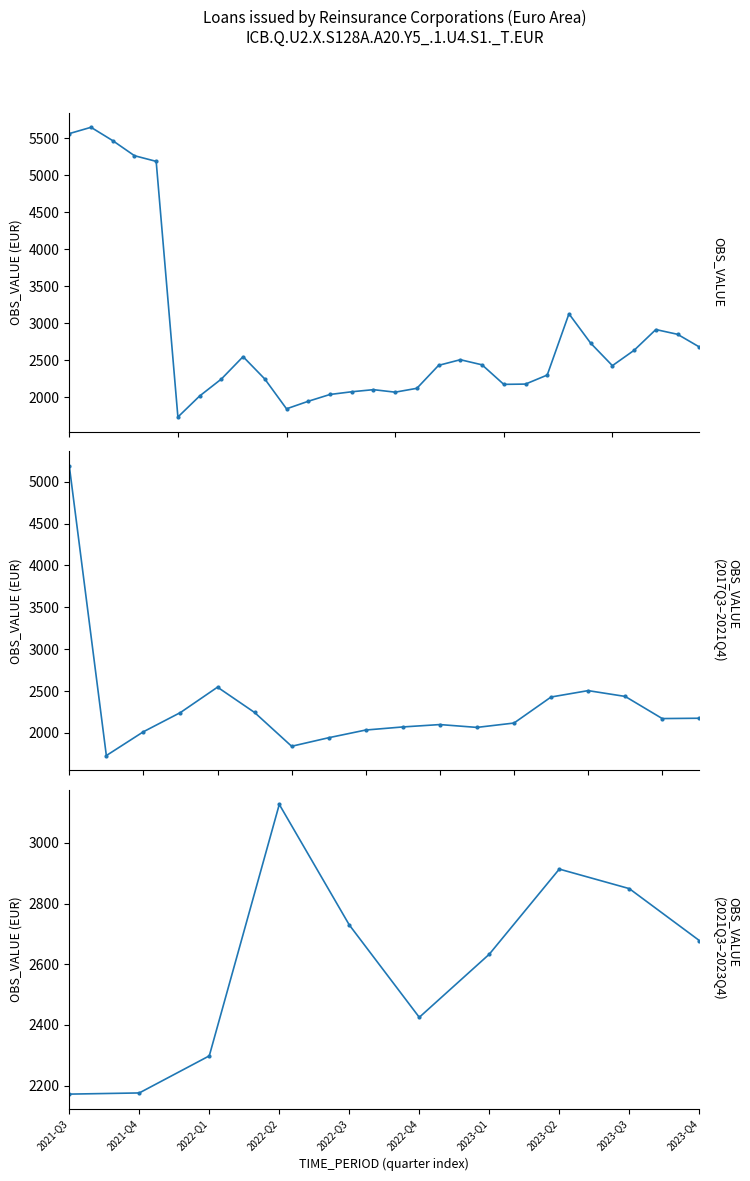

How many points are lower than both their immediate neighbors (excluding endpoints)?

5